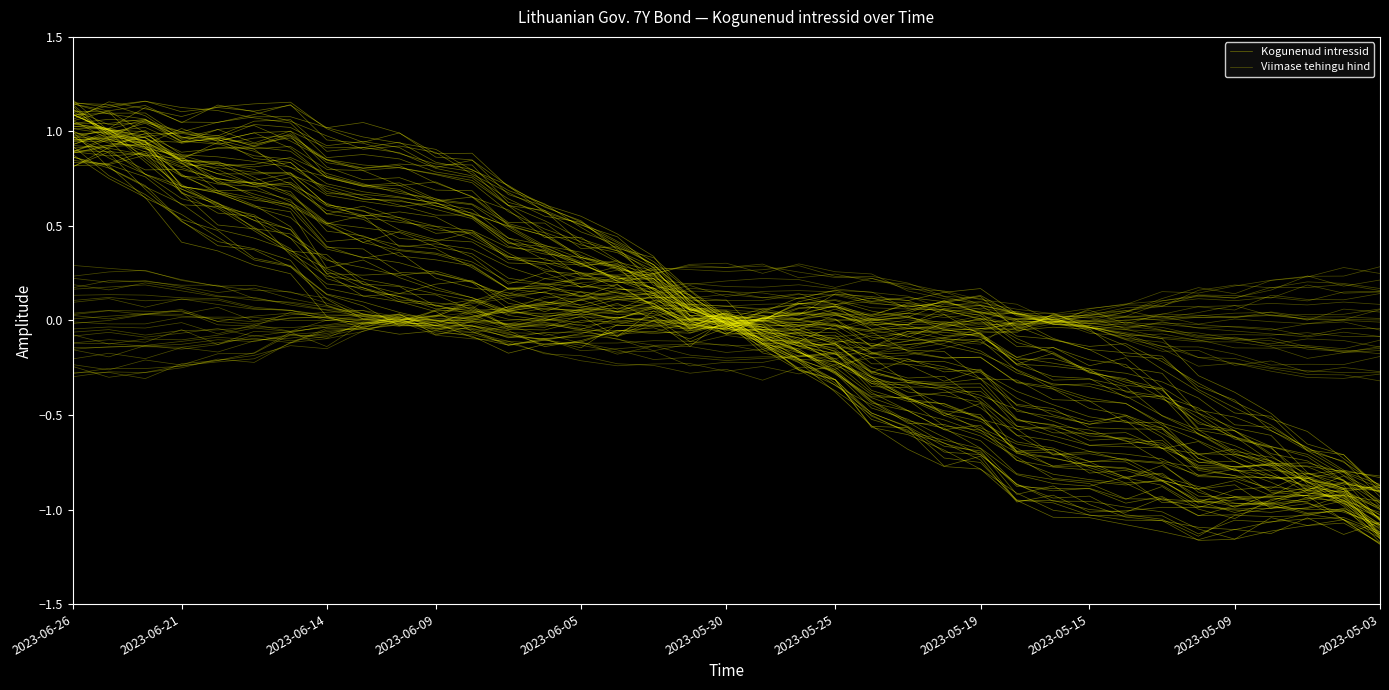

At how many categories does at least one series exceed 0?

27